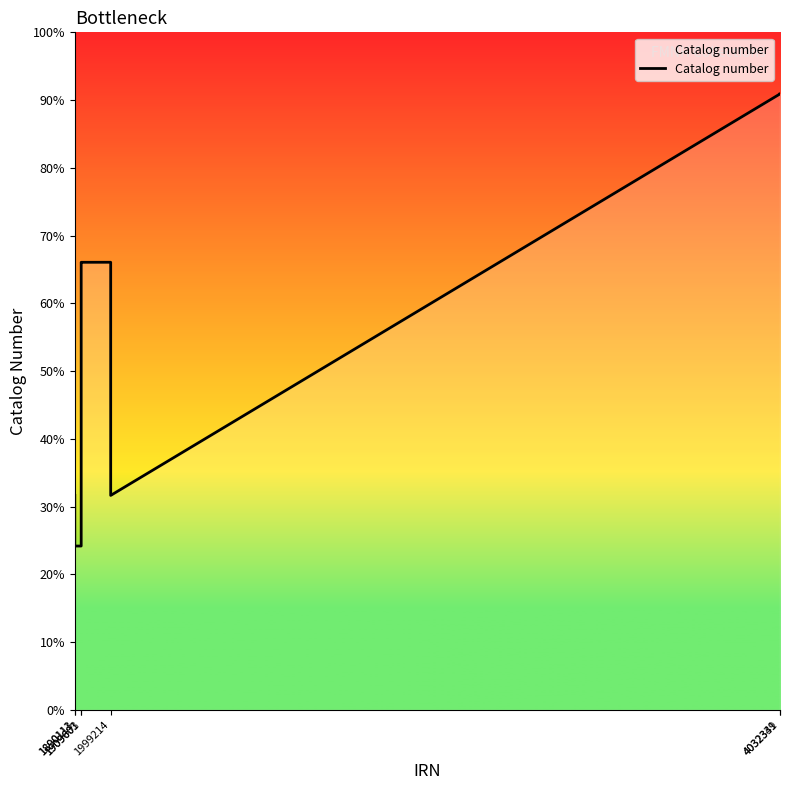

Does the chart have visible grid lines?

No